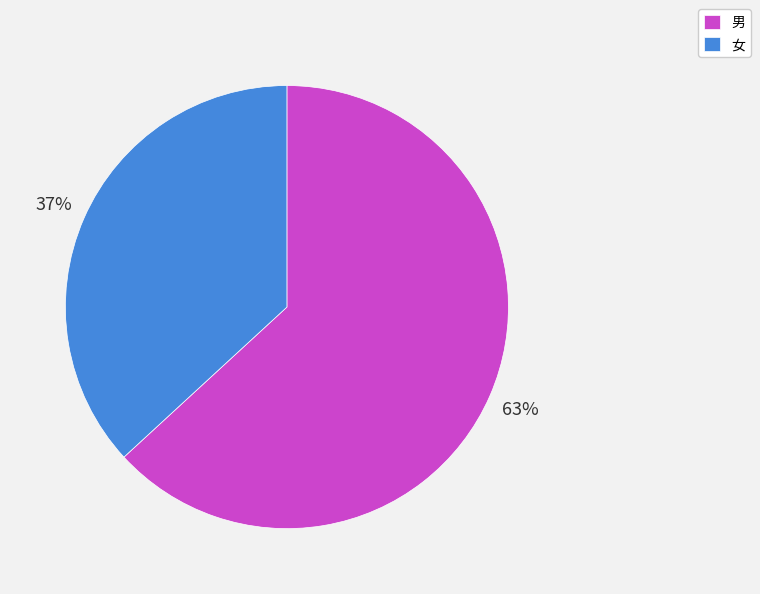

What is the smallest slice in the pie chart?

女